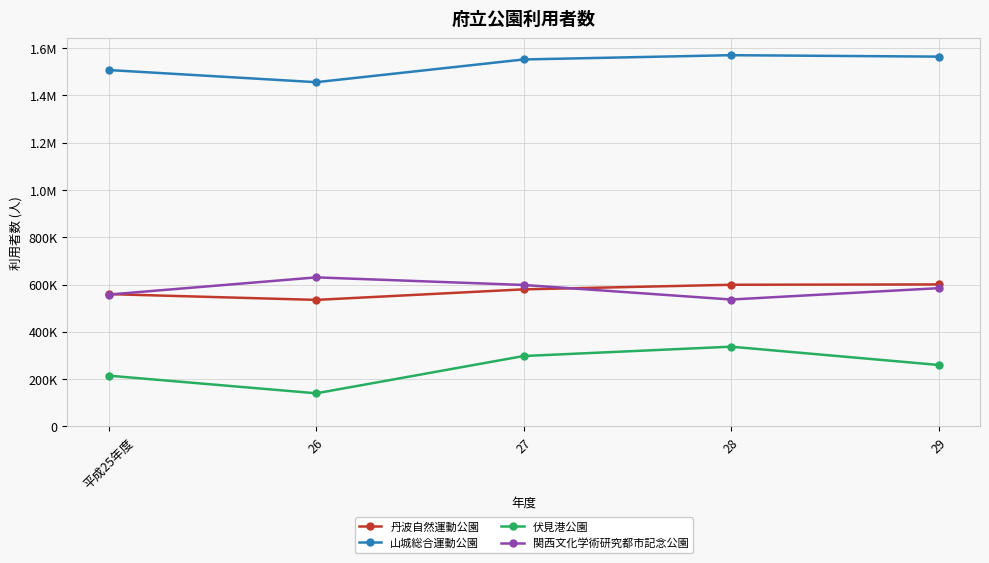

How many data points does each series have?

5